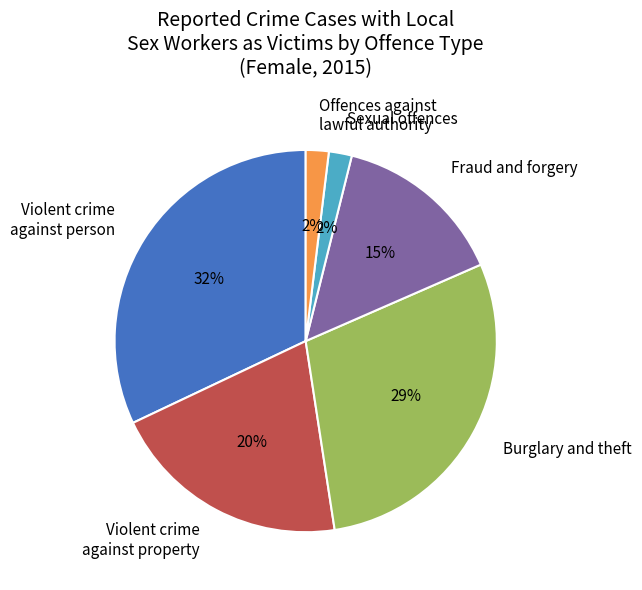

To the nearest percent, what is the difference between the largest and smallest slice percentages?

30%